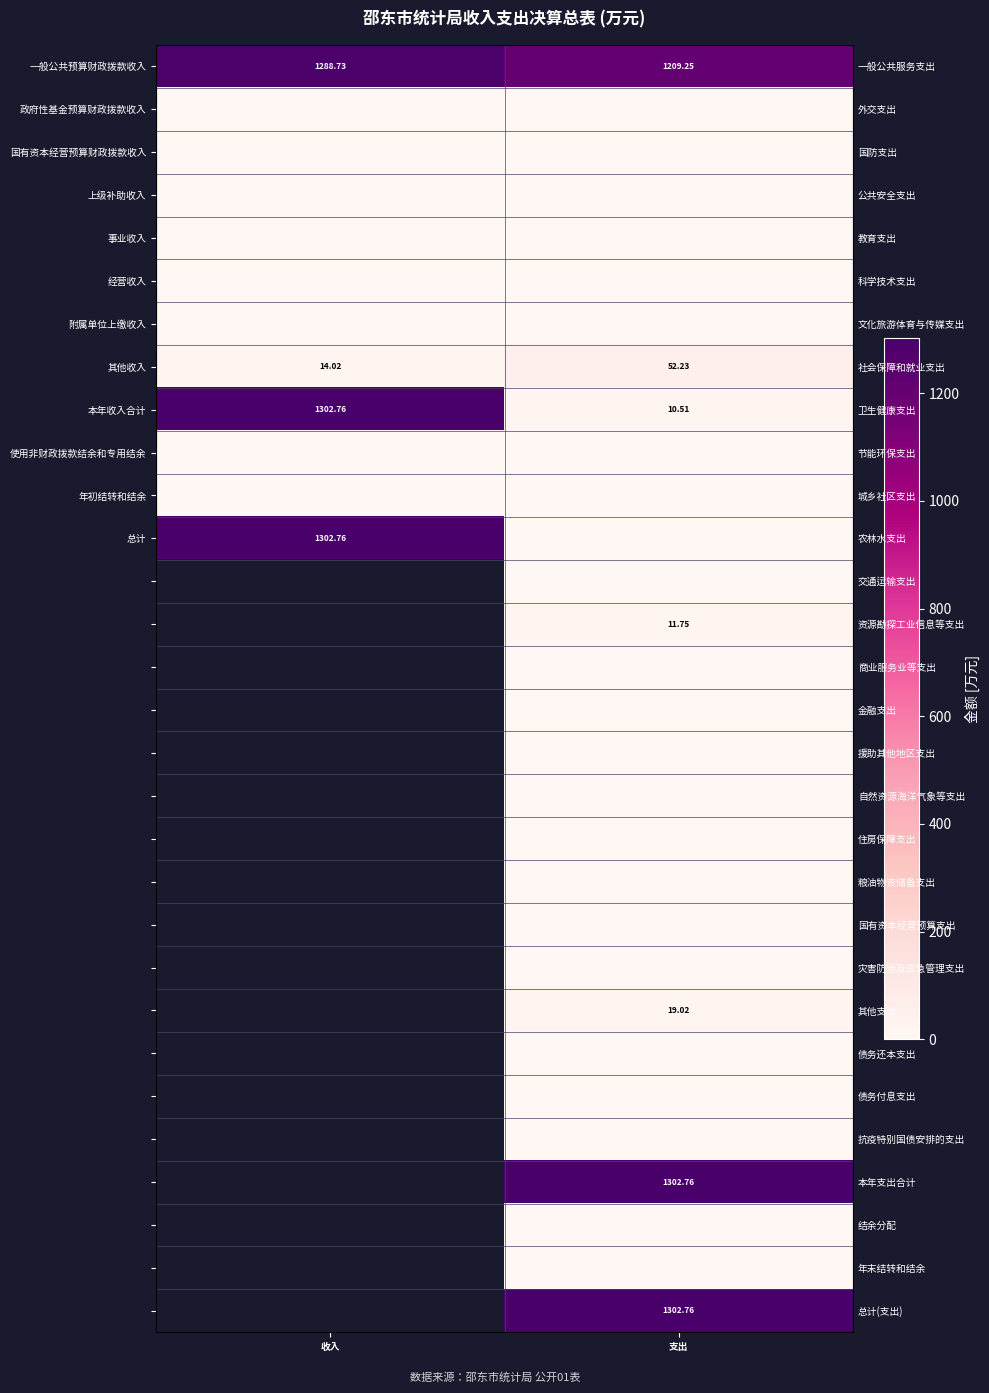

What is the spread (max minus min) of values at 支出?

1302.8